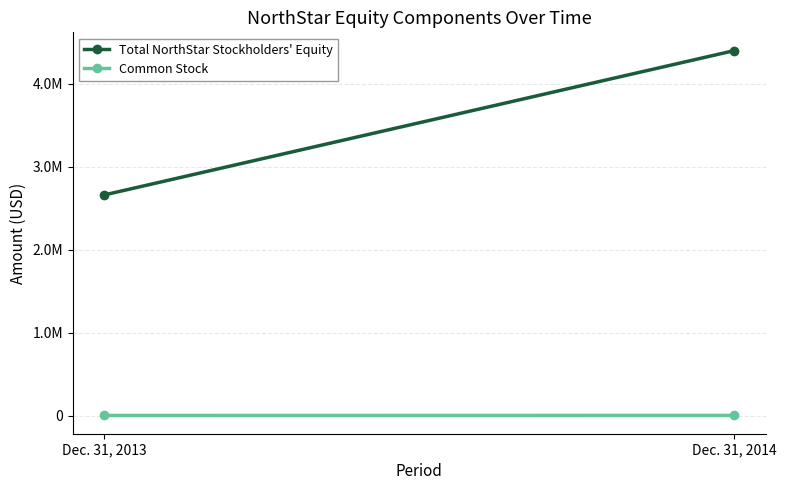

What is the difference between the Common Stock values at Dec. 31, 2014 and Dec. 31, 2013?

736